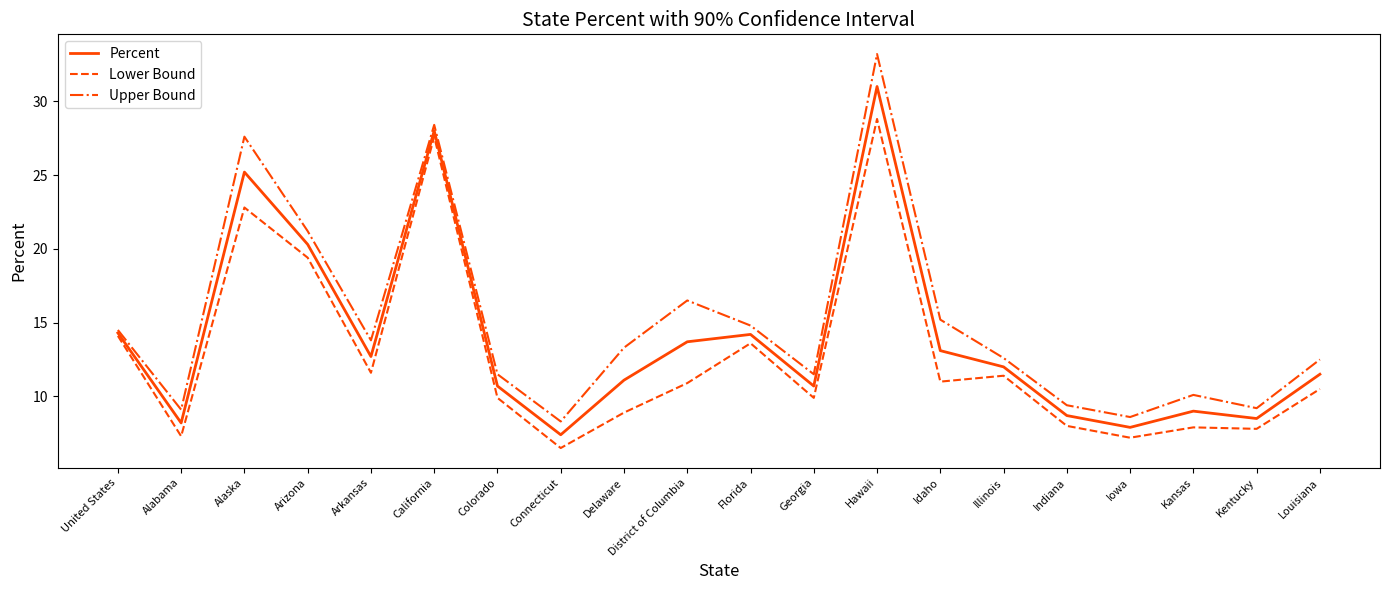

List the series in order of their peak value, lowest first.

Lower Bound, Percent, Upper Bound